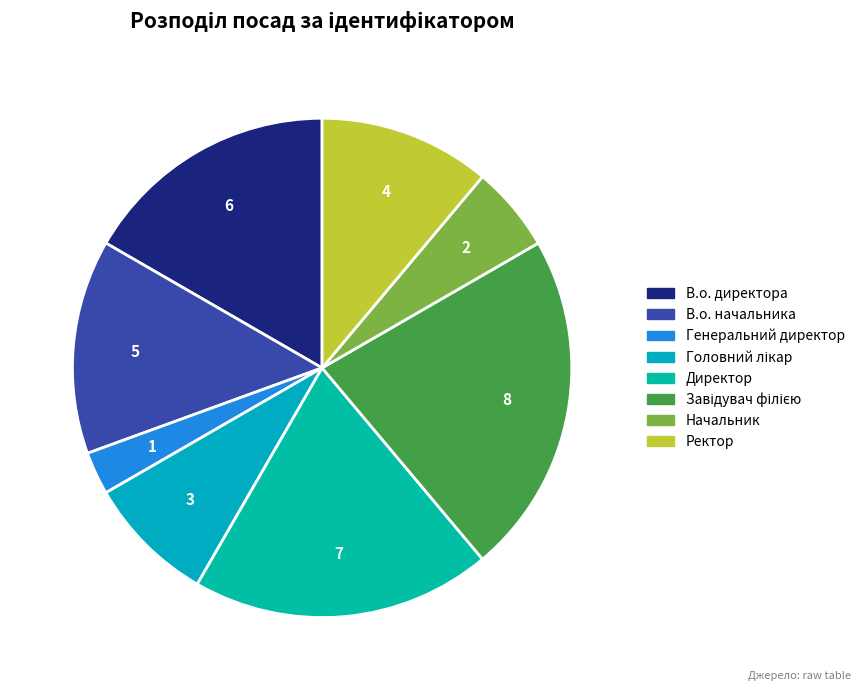

Is Генеральний директор the majority of the pie?

No